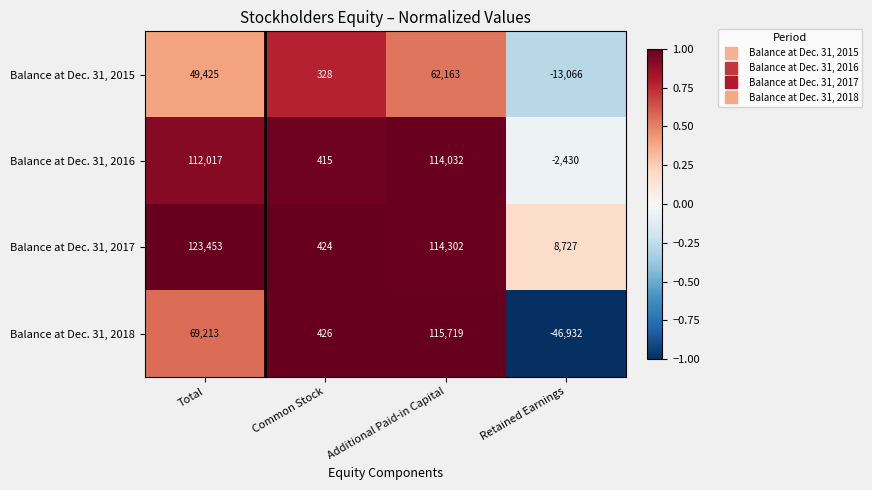

What is the difference between the highest and lowest values at Common Stock?

98